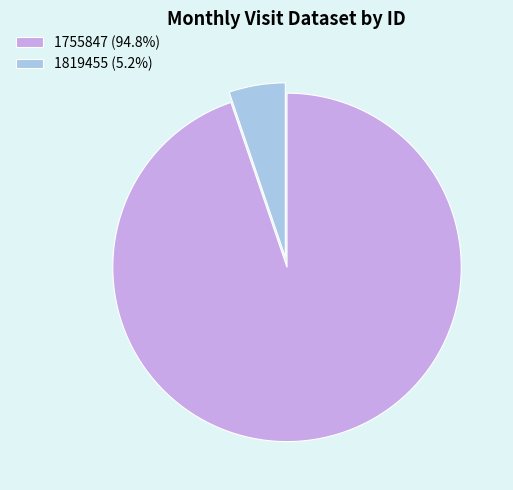

Is there any slice that represents more than half of the pie?

Yes